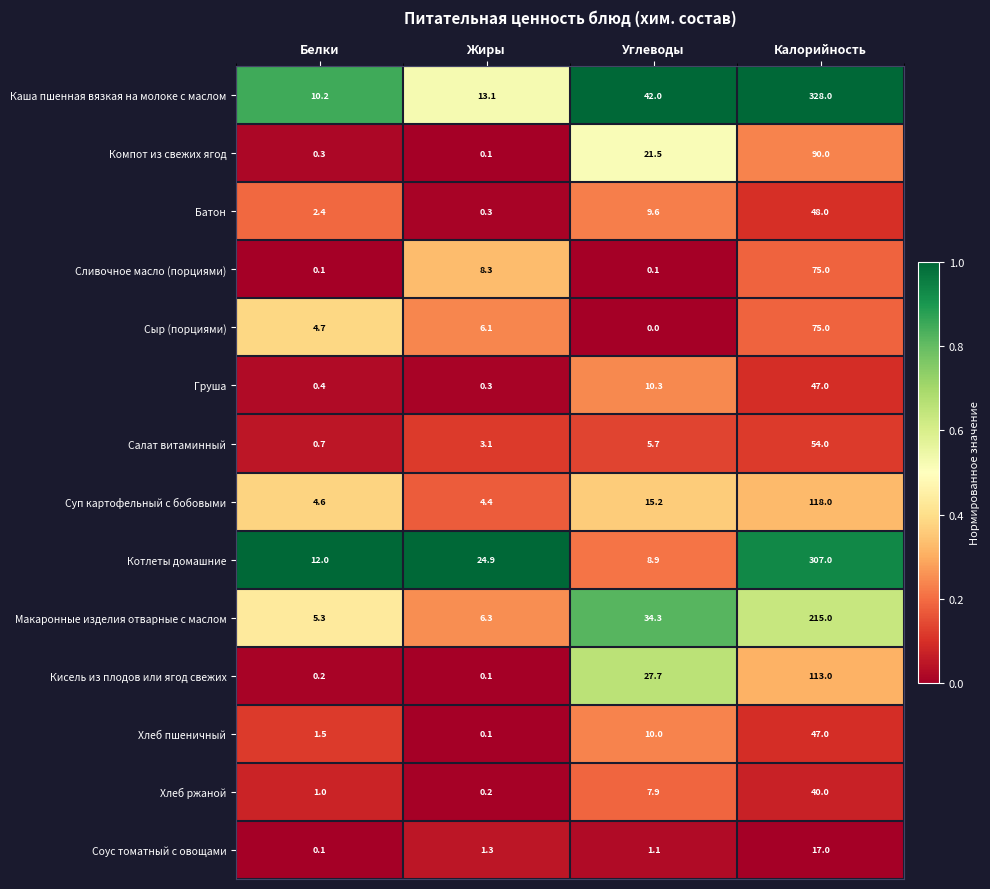

Is the value of Соус томатный с овощами at Жиры greater than the value of Макаронные изделия отварные с маслом at Калорийность?

No